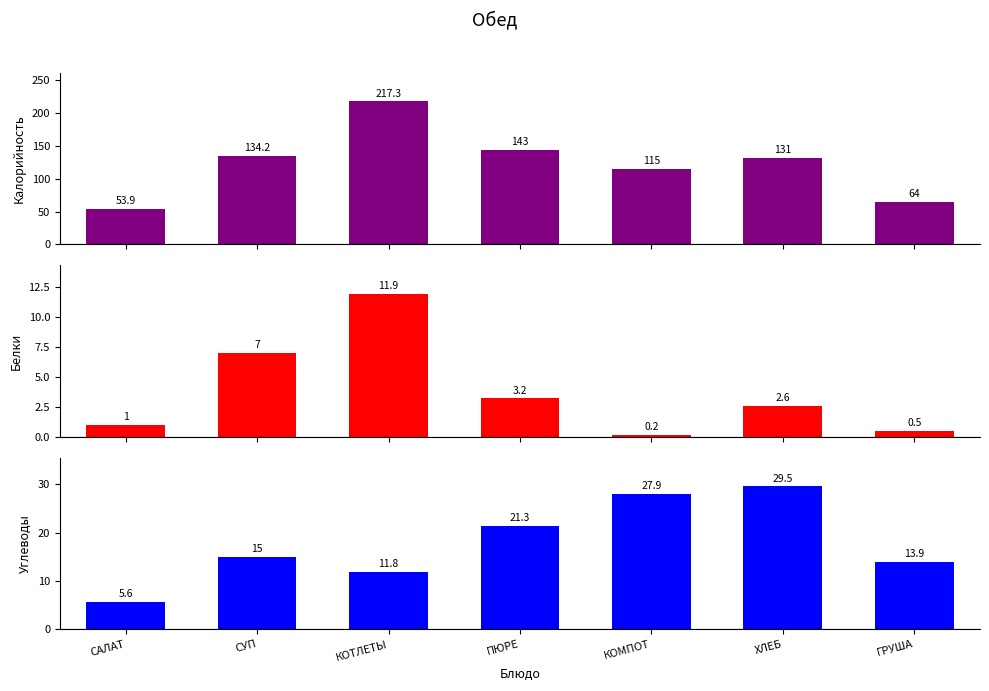

How many categories are shown in the chart?

7